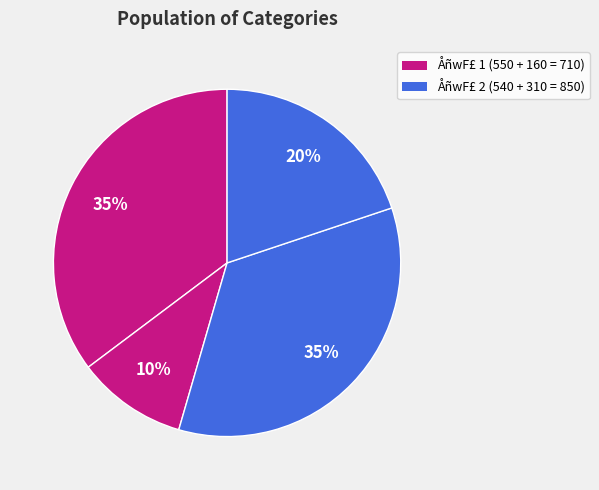

How many slices are in this pie chart?

4